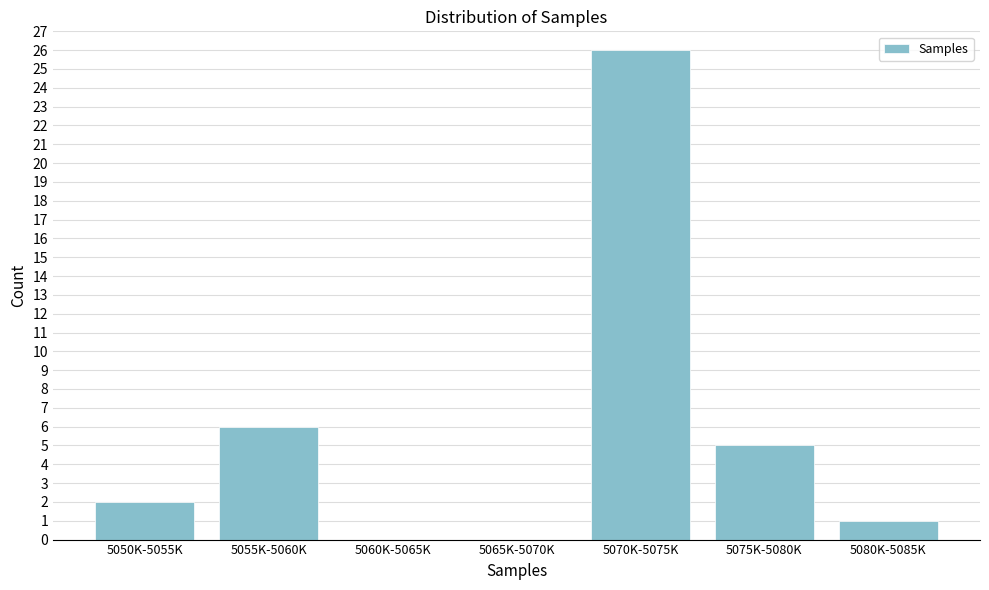

Reading right to left, extract all data points from this chart.

5080K-5085K=1	5075K-5080K=5	5070K-5075K=26	5065K-5070K=0	5060K-5065K=0	5055K-5060K=6	5050K-5055K=2